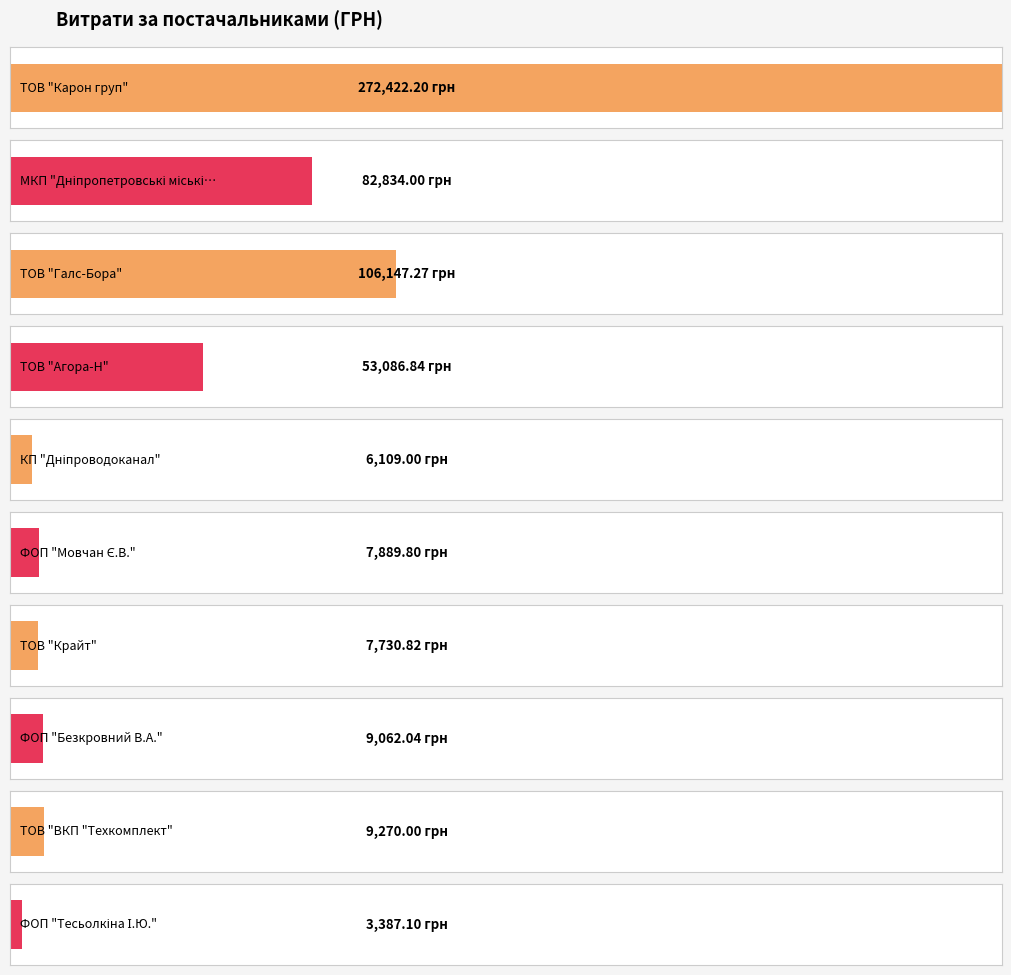

What is the difference between the maximum and minimum values?

269035.1